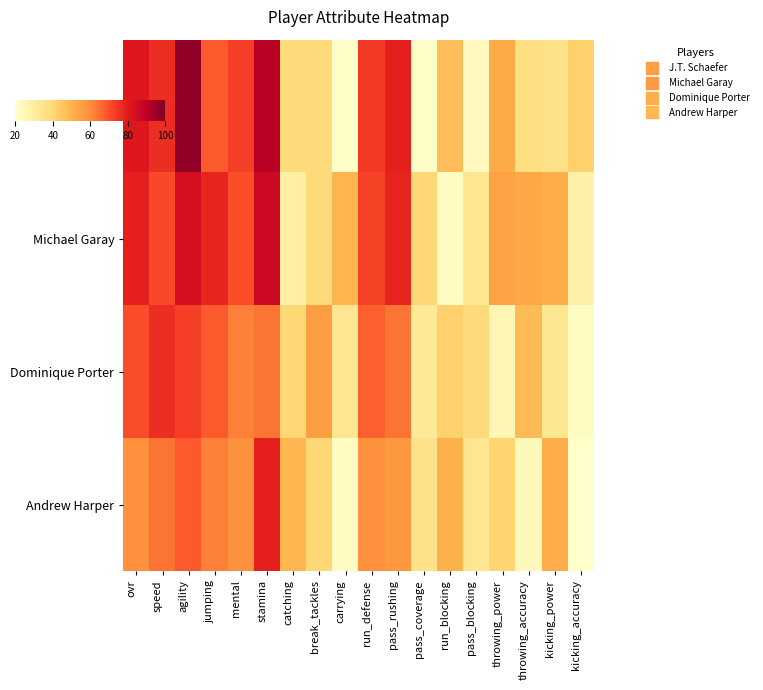

At how many categories does at least one series exceed 66?

8